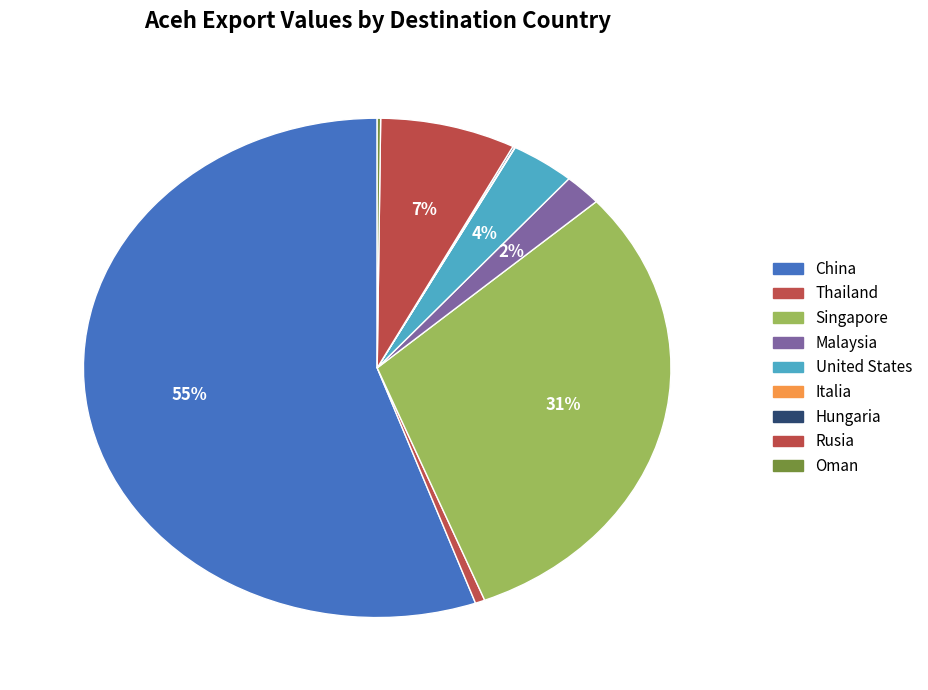

Which has a higher value, China or Malaysia?

China